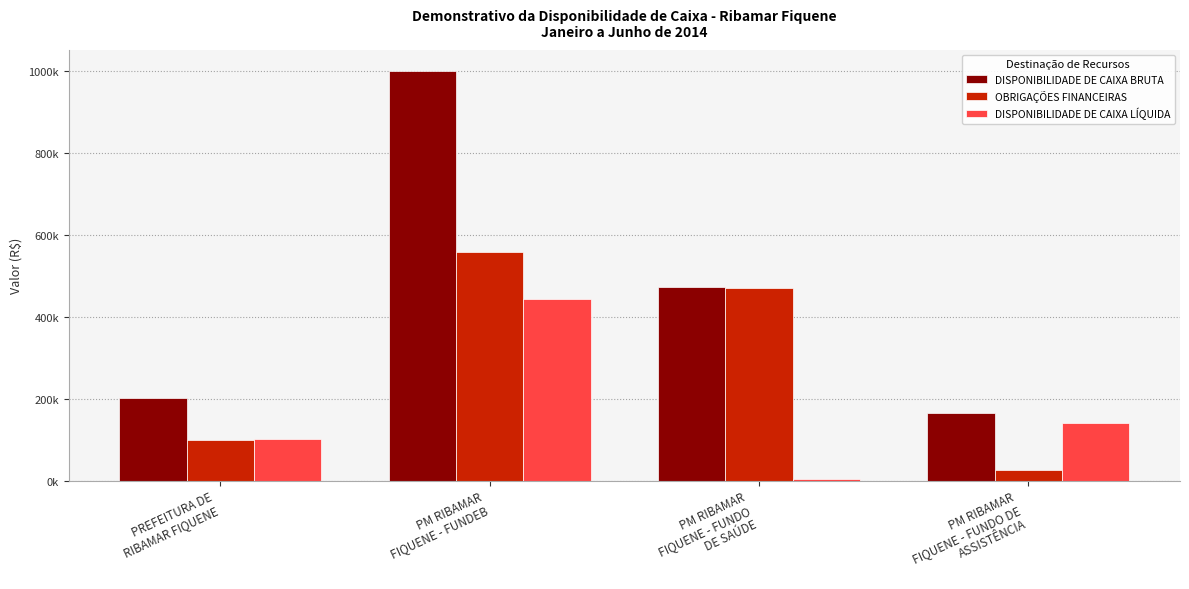

What is the total value across all series at PM RIBAMAR
FIQUENE - FUNDO DE
ASSISTÊNCIA?

332163.7